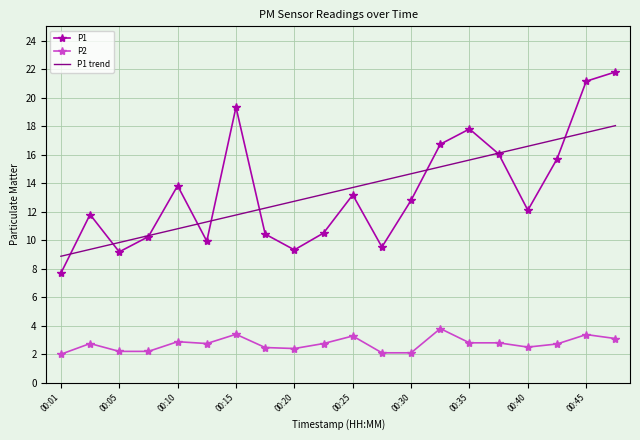

Which series has the largest range (max minus min)?

P1